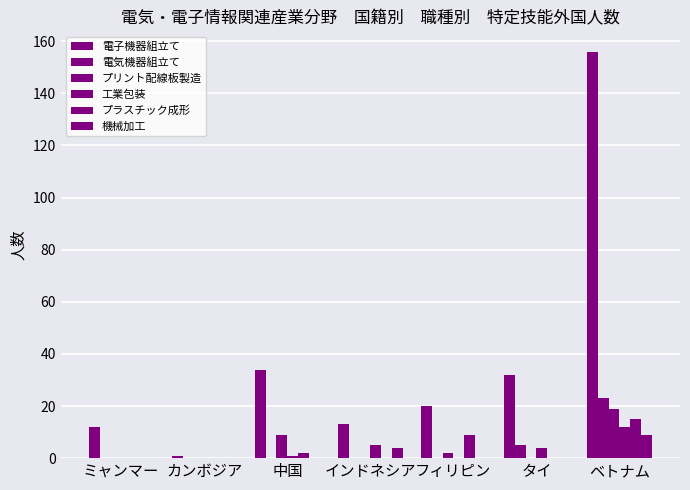

Count the number of data series in this chart.

6